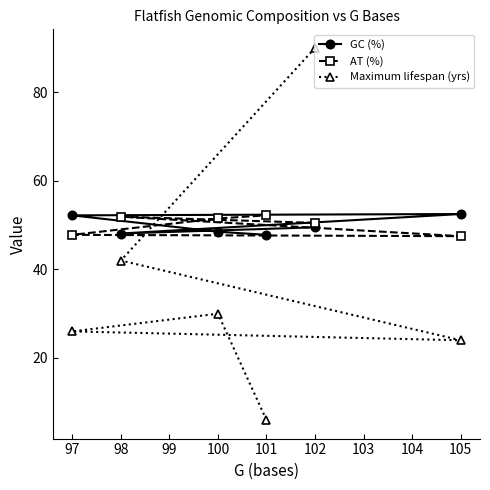

Rank the categories by Maximum lifespan (yrs) value from highest to lowest.

102, 98, 100, 97, 105, 101